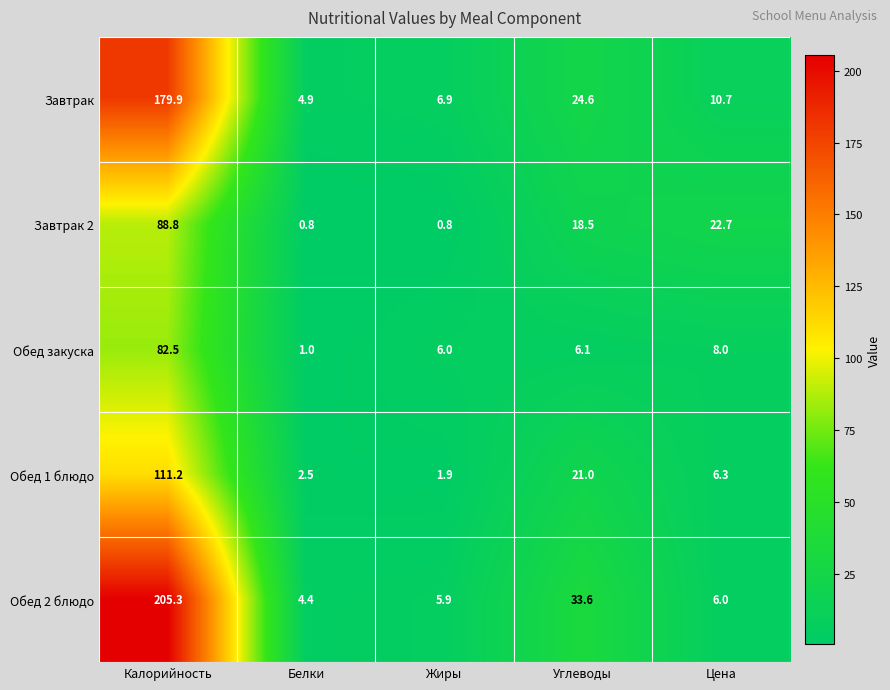

List the series in order of their peak value, lowest first.

Обед закуска, Завтрак 2, Обед 1 блюдо, Завтрак, Обед 2 блюдо